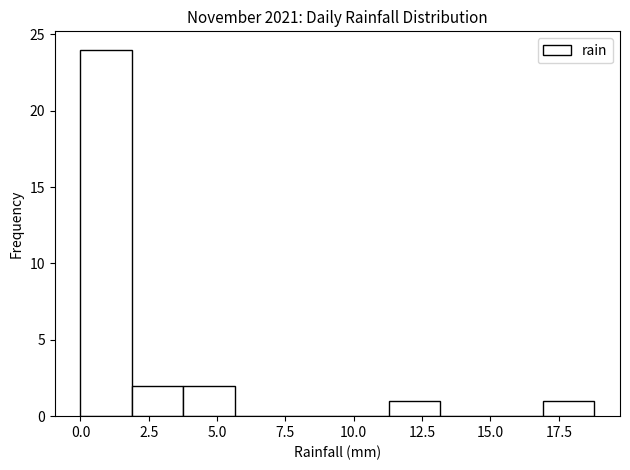

Read against the x-axis, roughly where is the centre of the tallest bar?

1.0